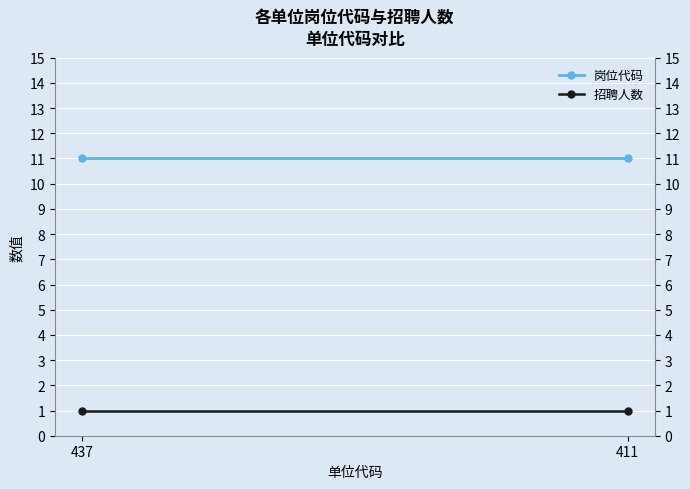

How many lines are shown in the chart?

2